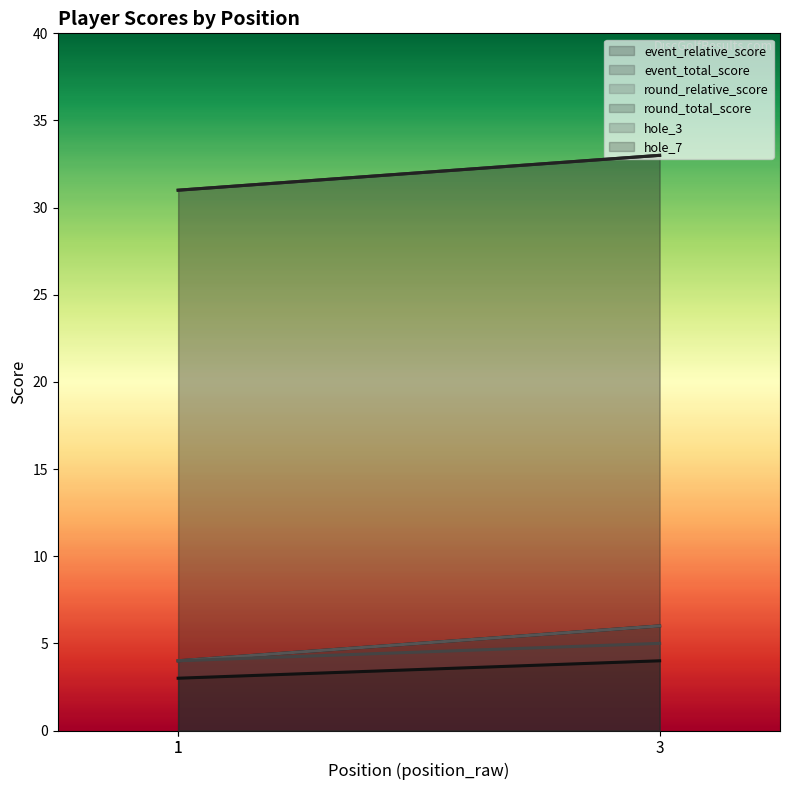

What are all the series names shown in the legend?

event_relative_score, event_total_score, round_relative_score, round_total_score, hole_3, hole_7